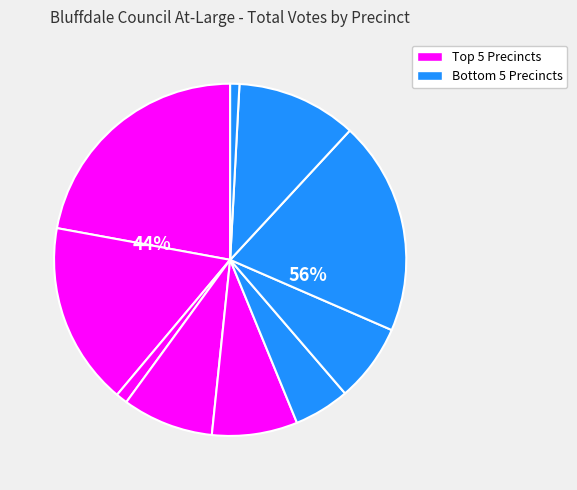

Which slice is the smallest?

BLF010